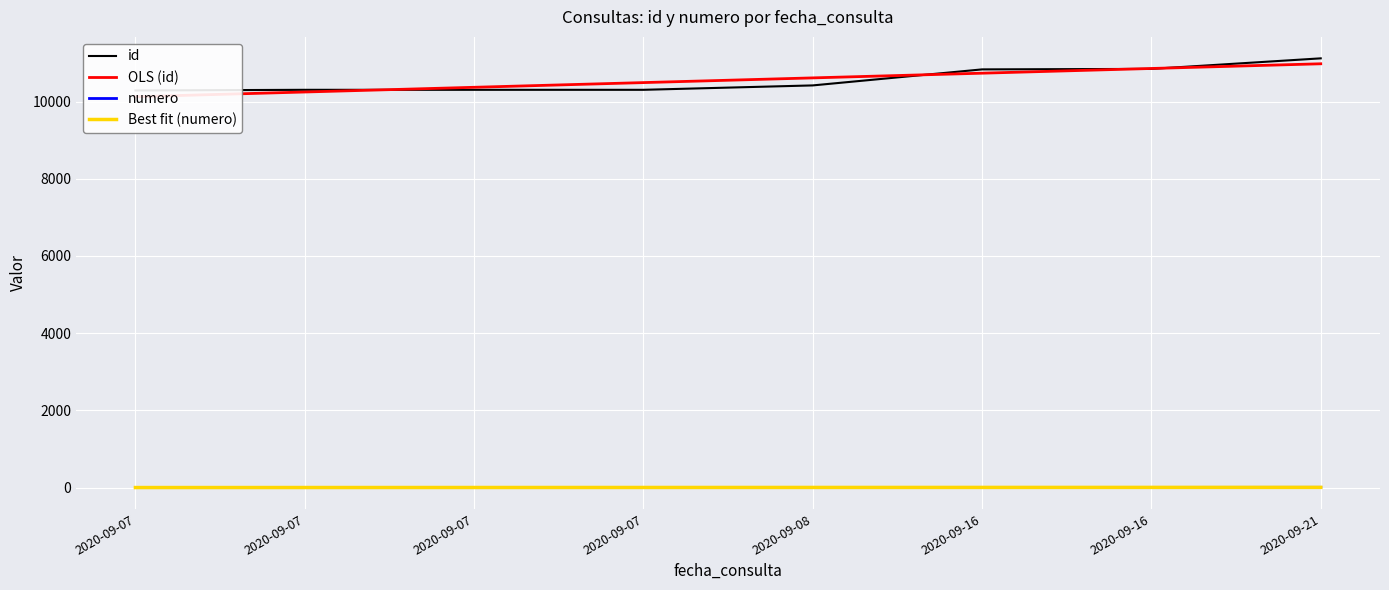

What is the total value across all series at 2020-09-07?

20412.2